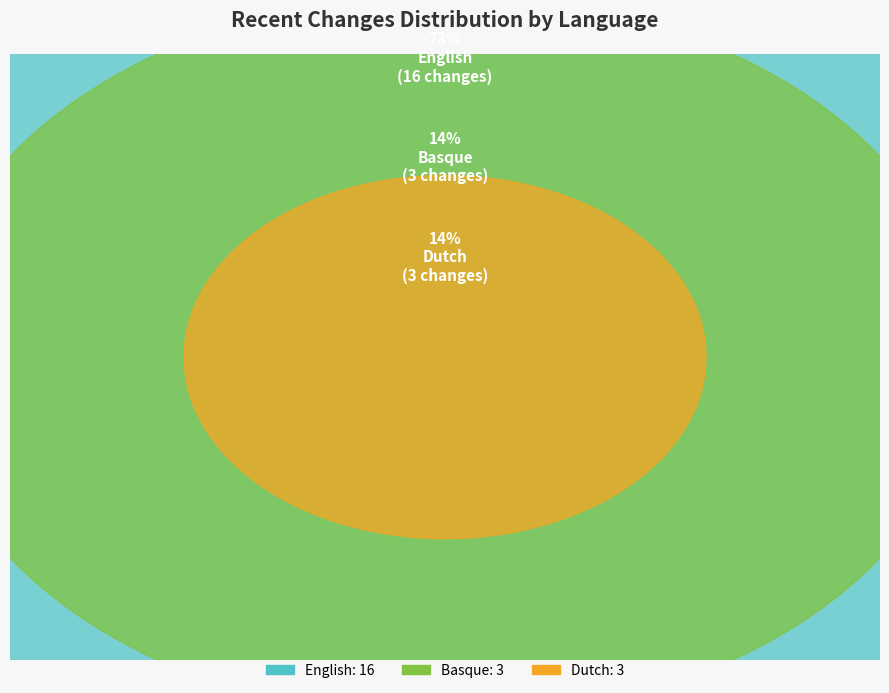

The English slice represents 60% of the pie. True or false?

False